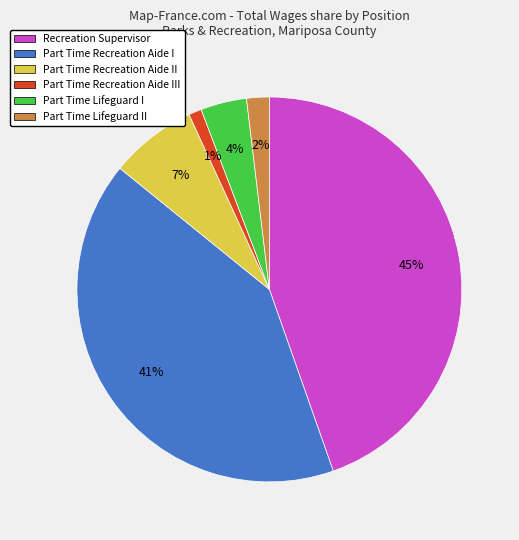

Is the sum of Part Time Lifeguard I and Part Time Recreation Aide III greater than half?

No